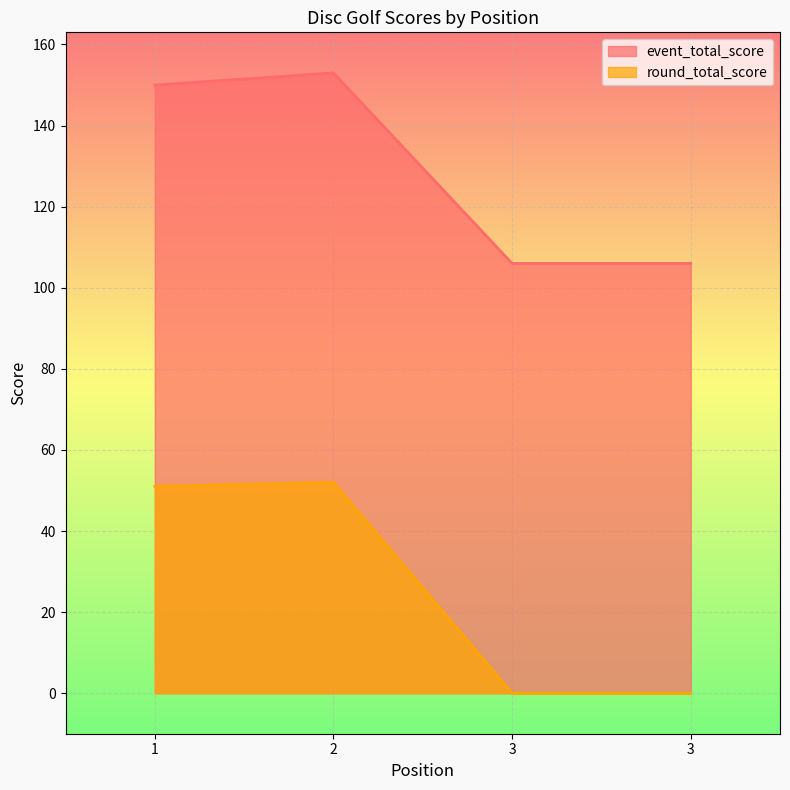

The round_total_score series shows 52 at 2. True or false?

True